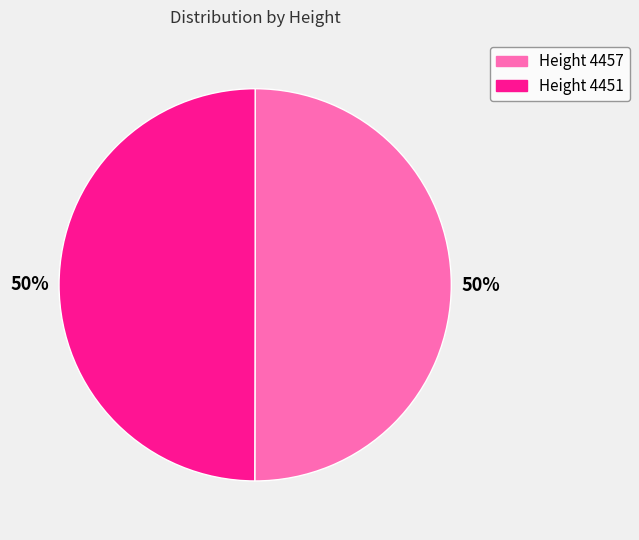

How many segments does this pie chart have?

2